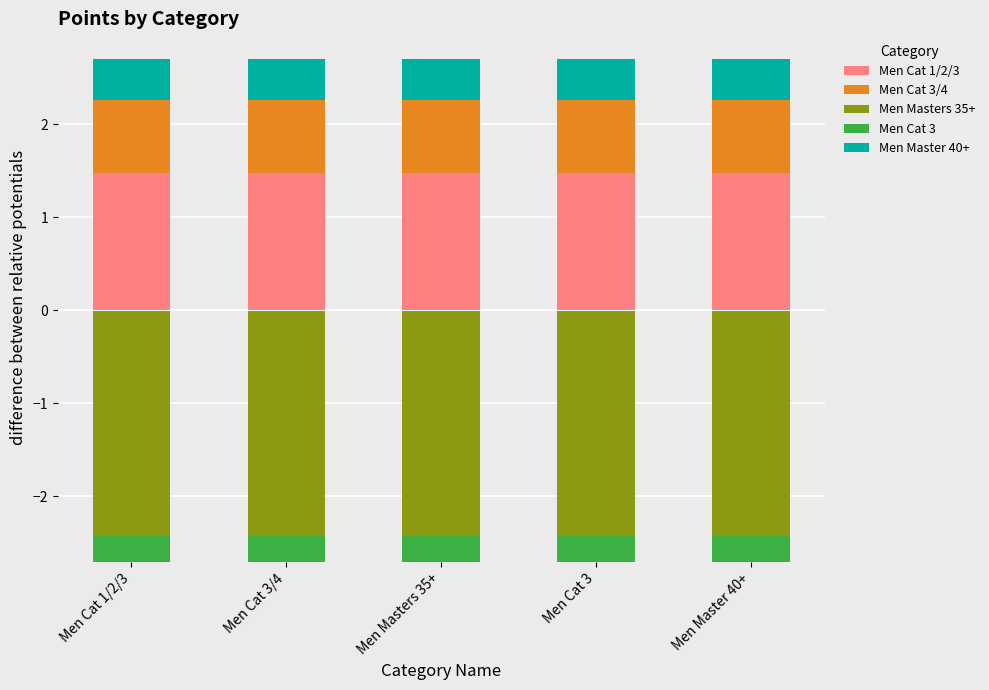

Where is Men Masters 35+ nearest to the value 0?

Men Cat 1/2/3